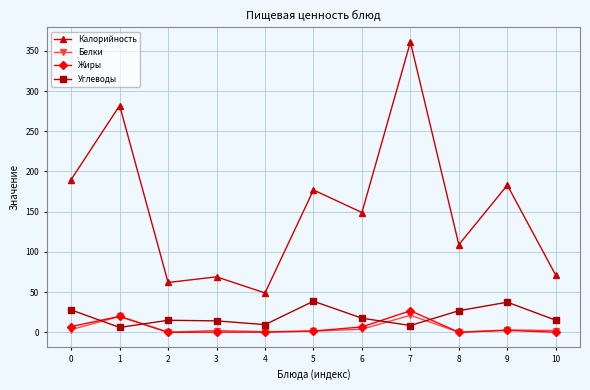

What is the difference between the highest and lowest values at 7?

352.5